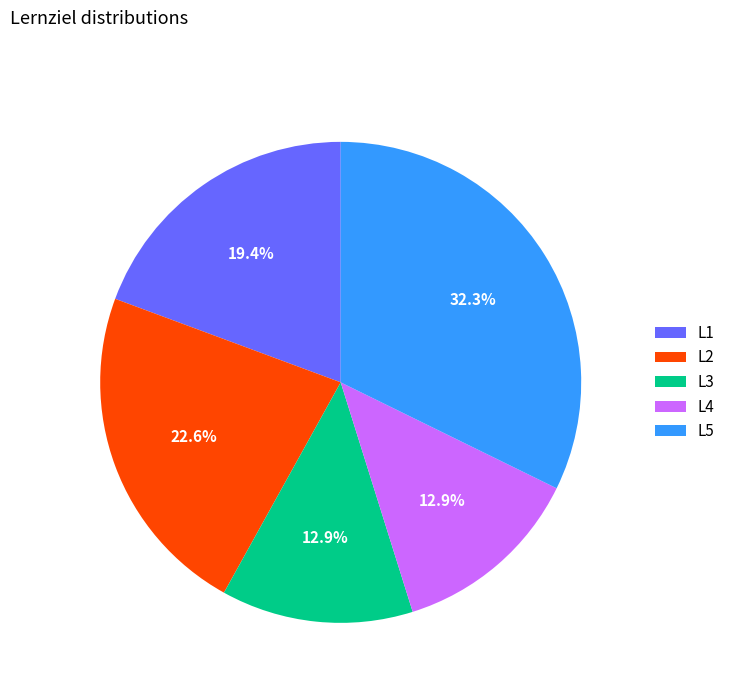

Do L4 and L1 together represent more than half of the pie?

No